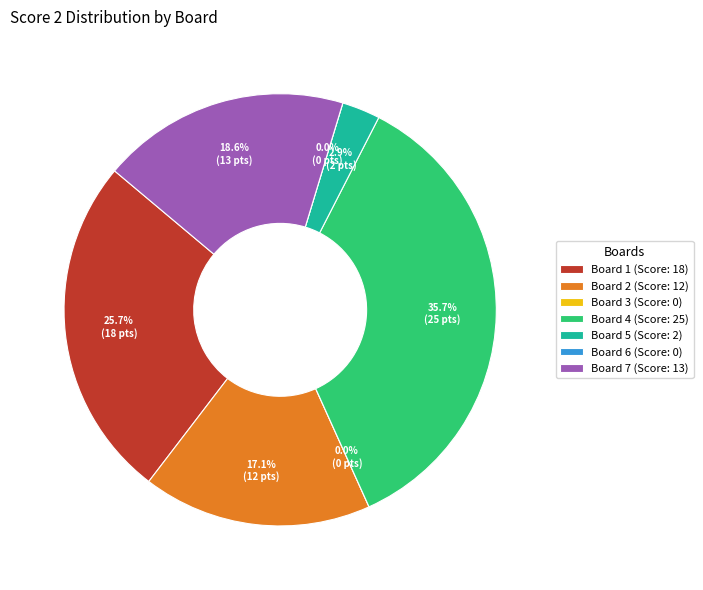

To the nearest percent, what is the difference between the largest and smallest slice percentages?

36%